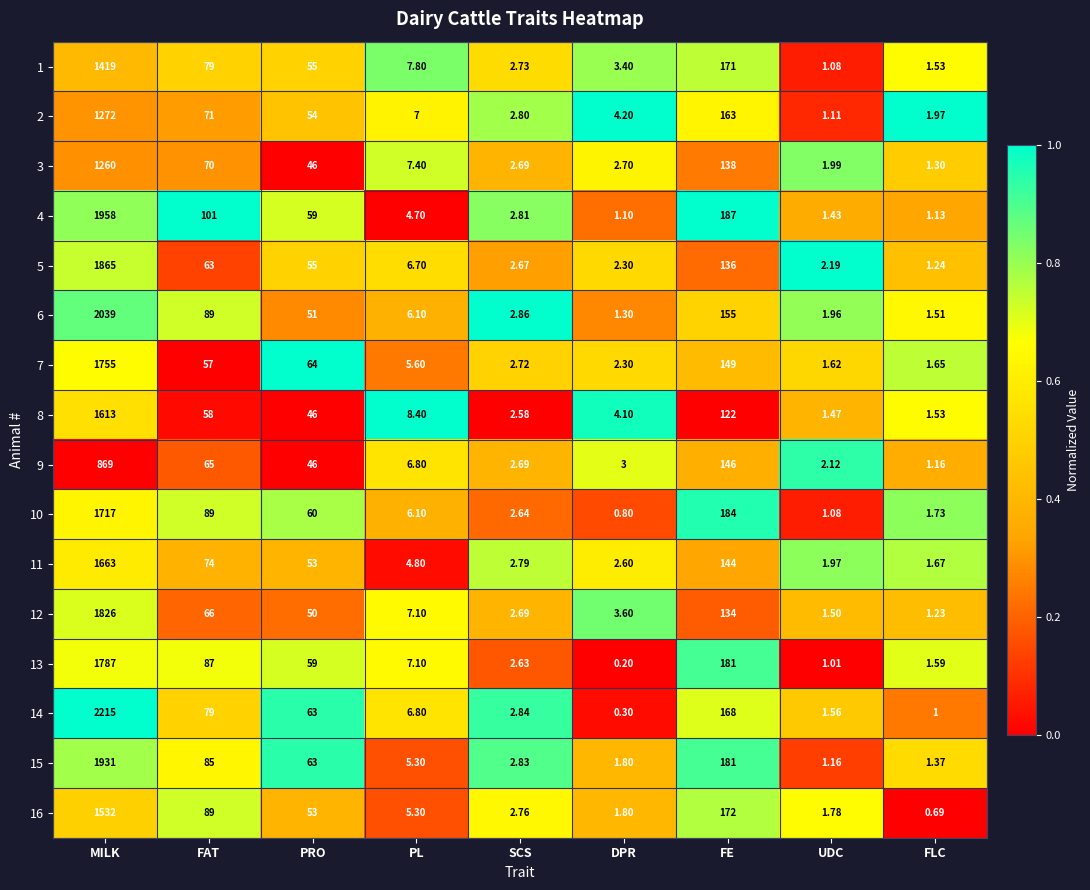

At which category does the chart reach its peak across all series?

MILK